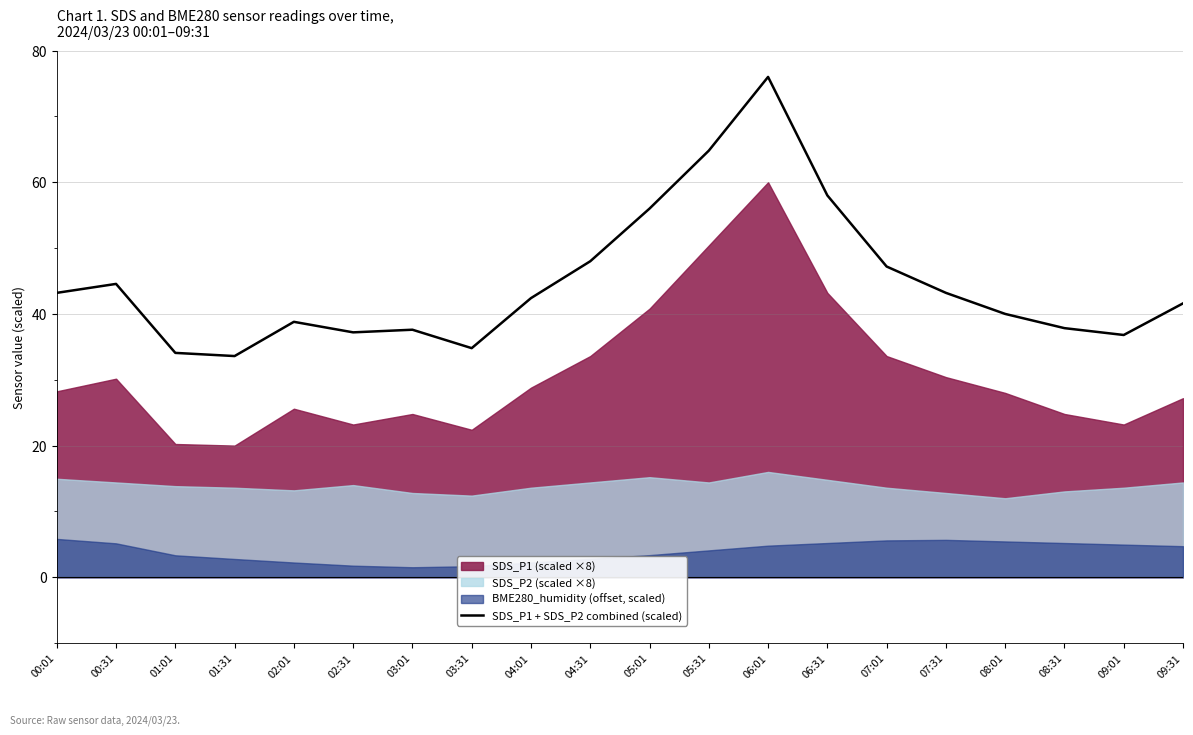

Where does the data first go above 42?

00:01